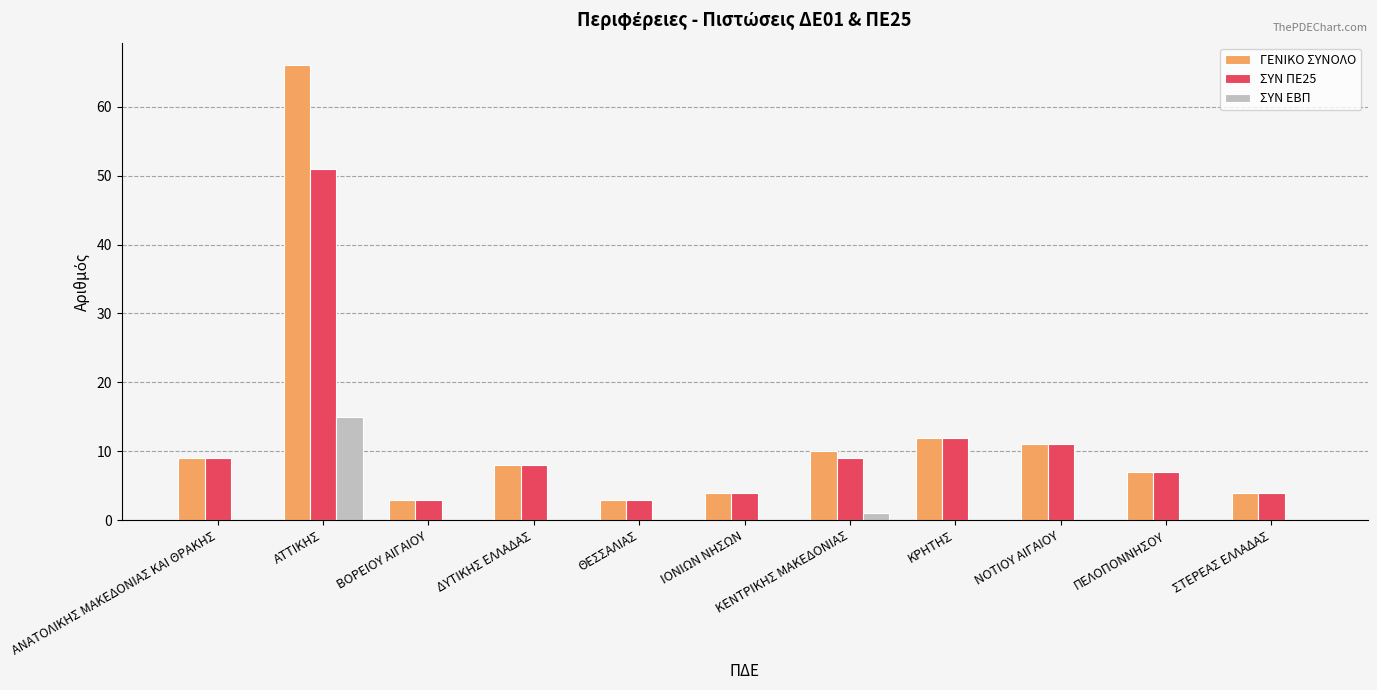

At which label does ΓΕΝΙΚΟ ΣΥΝΟΛΟ reach its peak?

ΑΤΤΙΚΗΣ